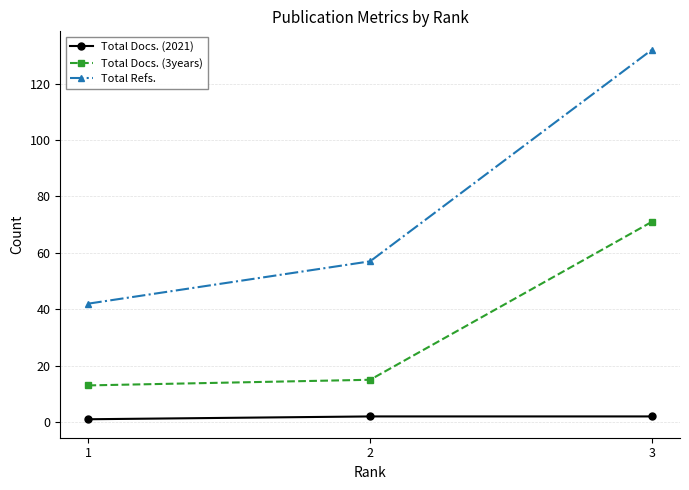

The value of Total Docs. (3years) at 1 is 13. True or false?

True